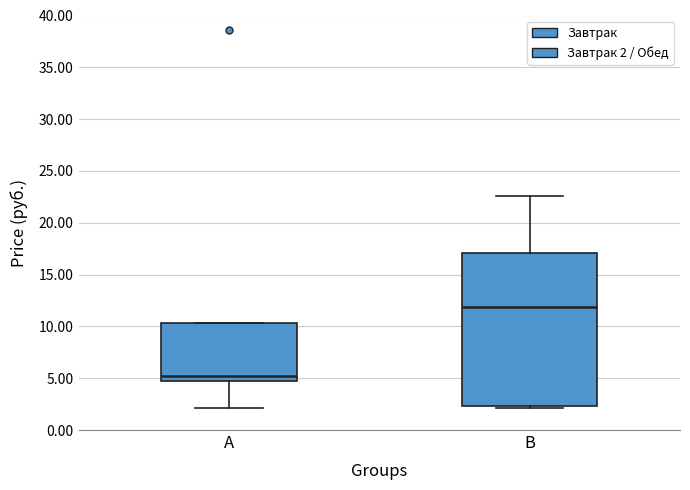

Comparing the boxes themselves (not the whiskers), which one is the tallest?

B